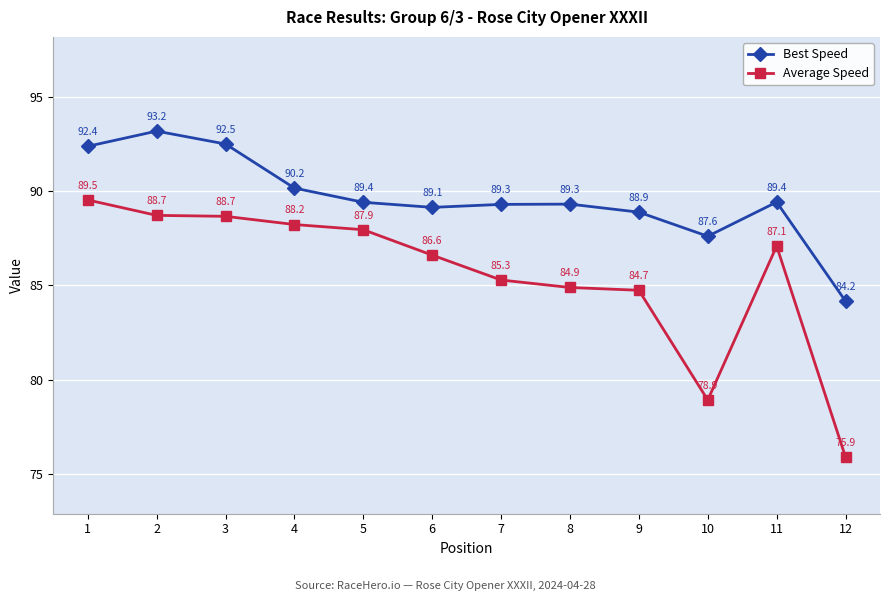

What is the value of the Best Speed point at the 10th from the left?

87.6